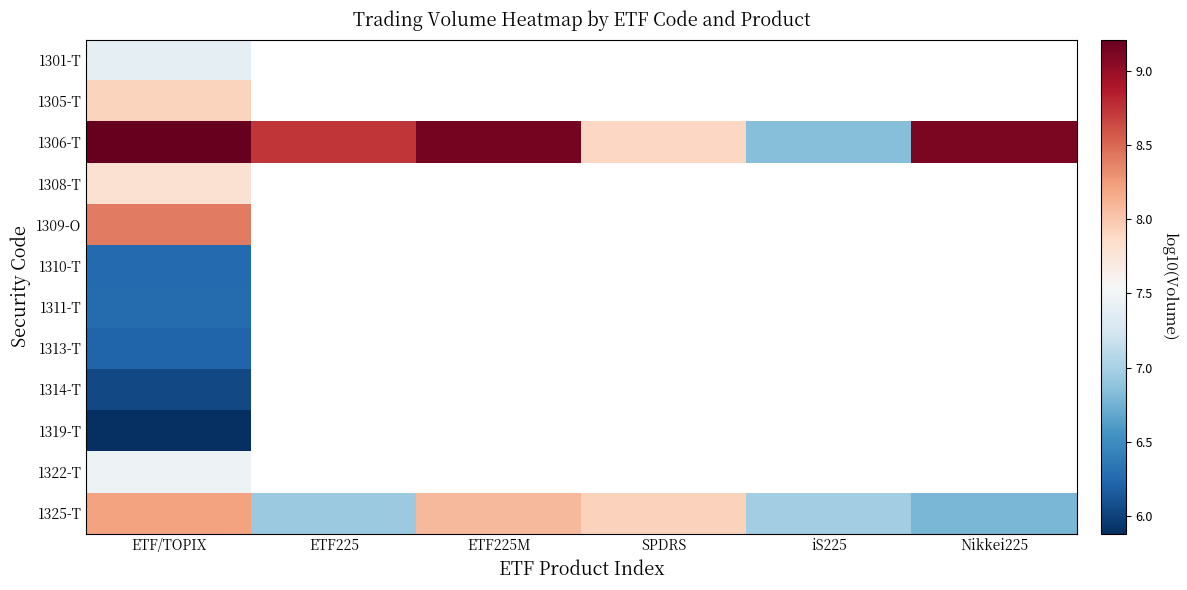

Which has a higher value, ETF/TOPIX or SPDRS?

SPDRS